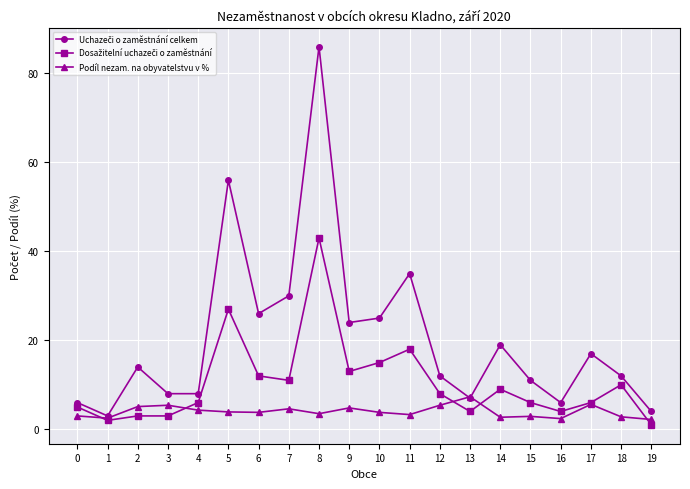

At which category does the chart reach its peak across all series?

8